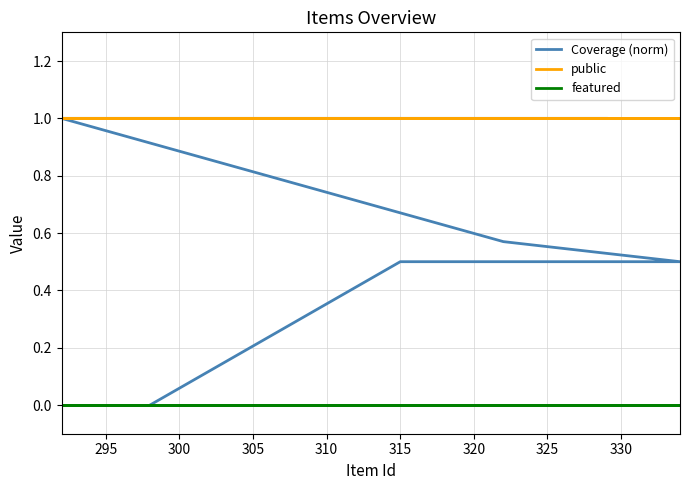

What is the sum of the Coverage (norm) values at 305 and 320?

1.5